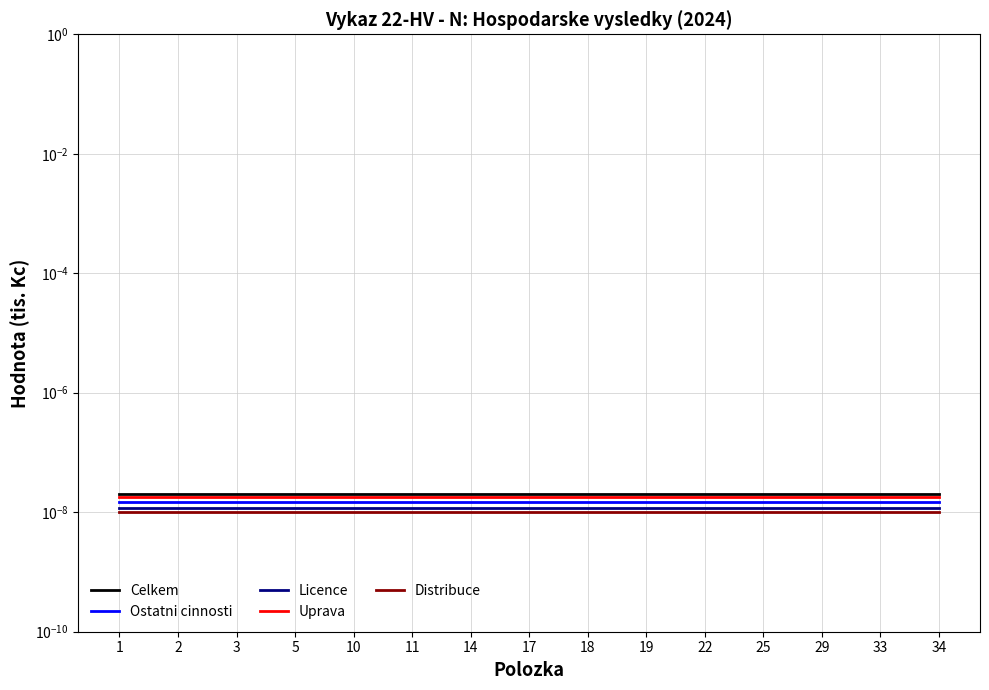

Reading left to right, what are all the values shown in this chart?

Celkem: 1=0.0	2=0.0	3=0.0	5=0.0	10=0.0	11=0.0	14=0.0	17=0.0	18=0.0	19=0.0	22=0.0	25=0.0	29=0.0	33=0.0	34=0.0
Ostatni cinnosti: 1=0.0	2=0.0	3=0.0	5=0.0	10=0.0	11=0.0	14=0.0	17=0.0	18=0.0	19=0.0	22=0.0	25=0.0	29=0.0	33=0.0	34=0.0
Licence: 1=0.0	2=0.0	3=0.0	5=0.0	10=0.0	11=0.0	14=0.0	17=0.0	18=0.0	19=0.0	22=0.0	25=0.0	29=0.0	33=0.0	34=0.0
Uprava: 1=0.0	2=0.0	3=0.0	5=0.0	10=0.0	11=0.0	14=0.0	17=0.0	18=0.0	19=0.0	22=0.0	25=0.0	29=0.0	33=0.0	34=0.0
Distribuce: 1=0.0	2=0.0	3=0.0	5=0.0	10=0.0	11=0.0	14=0.0	17=0.0	18=0.0	19=0.0	22=0.0	25=0.0	29=0.0	33=0.0	34=0.0